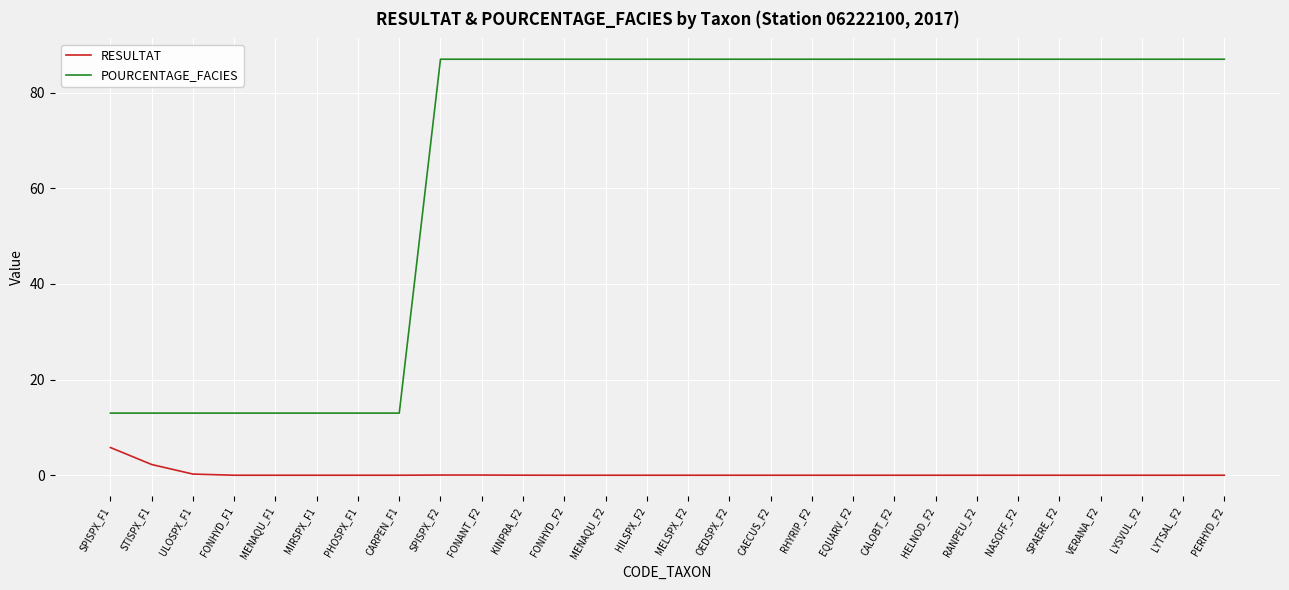

How many categories are shown in the chart?

28